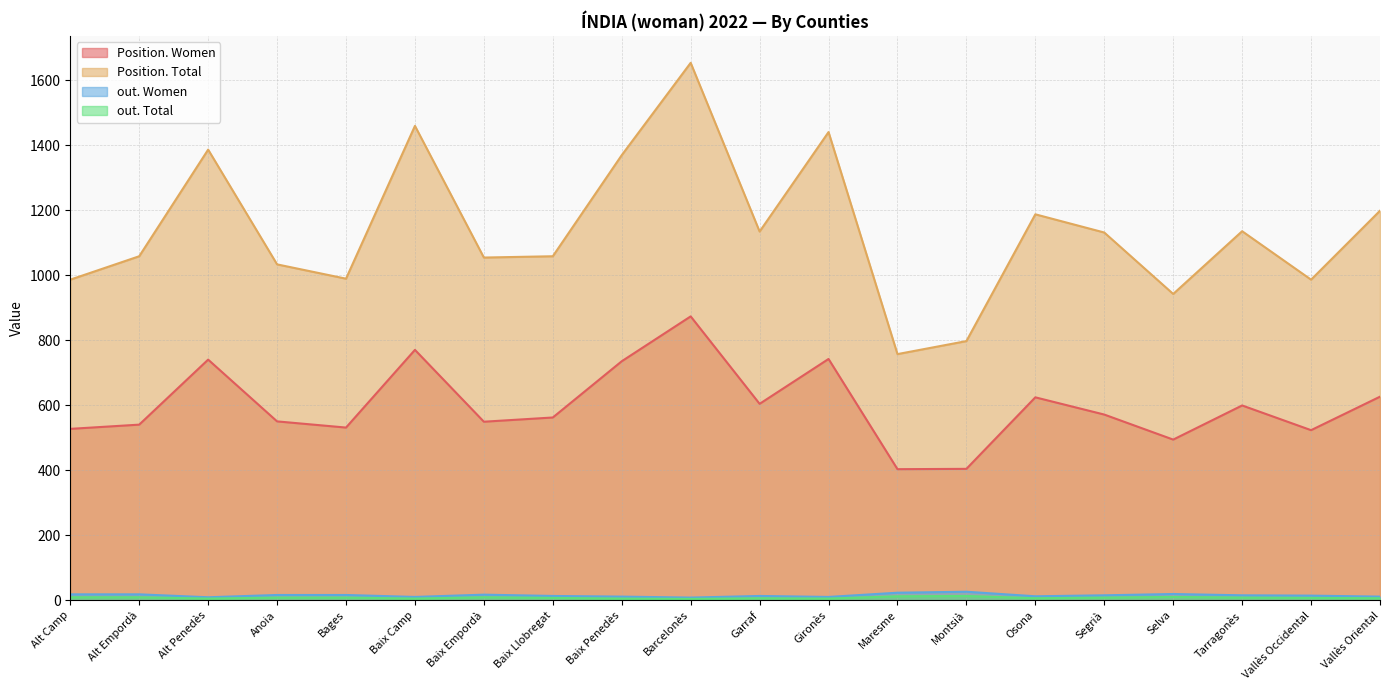

How many lines are shown in the chart?

4